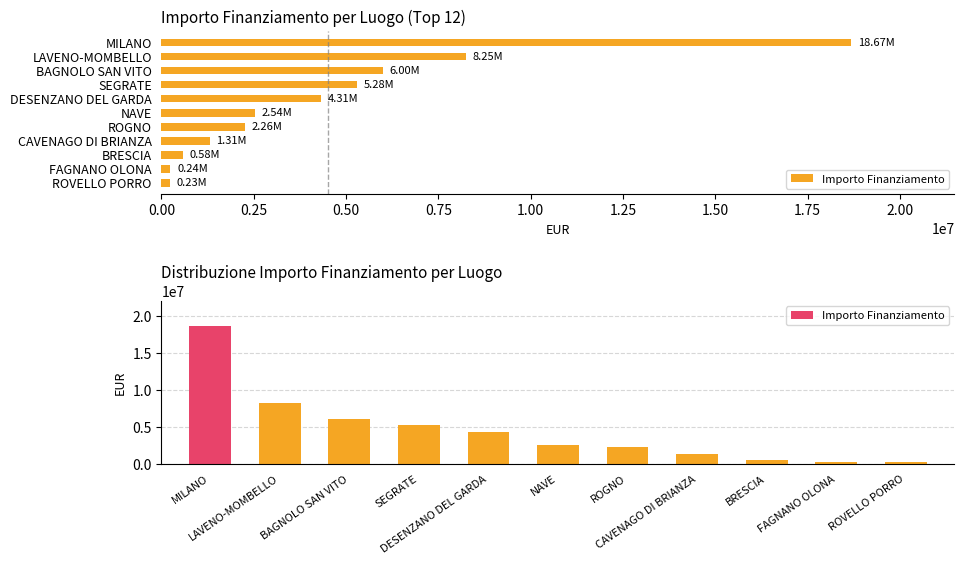

The chart shows a value of 484964.5 at ROGNO. True or false?

False